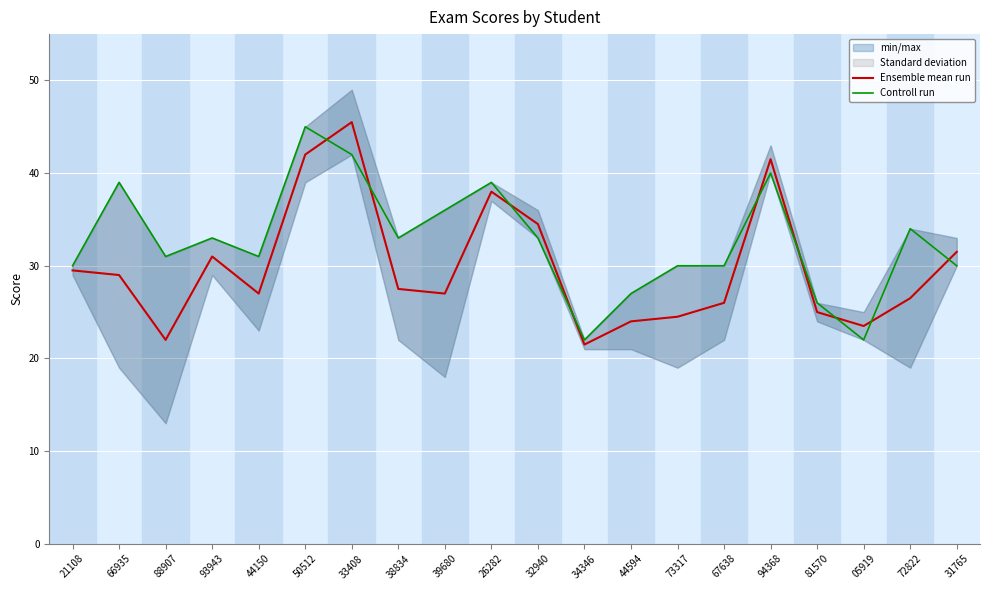

How many interior local valleys does the Controll run series have?

5